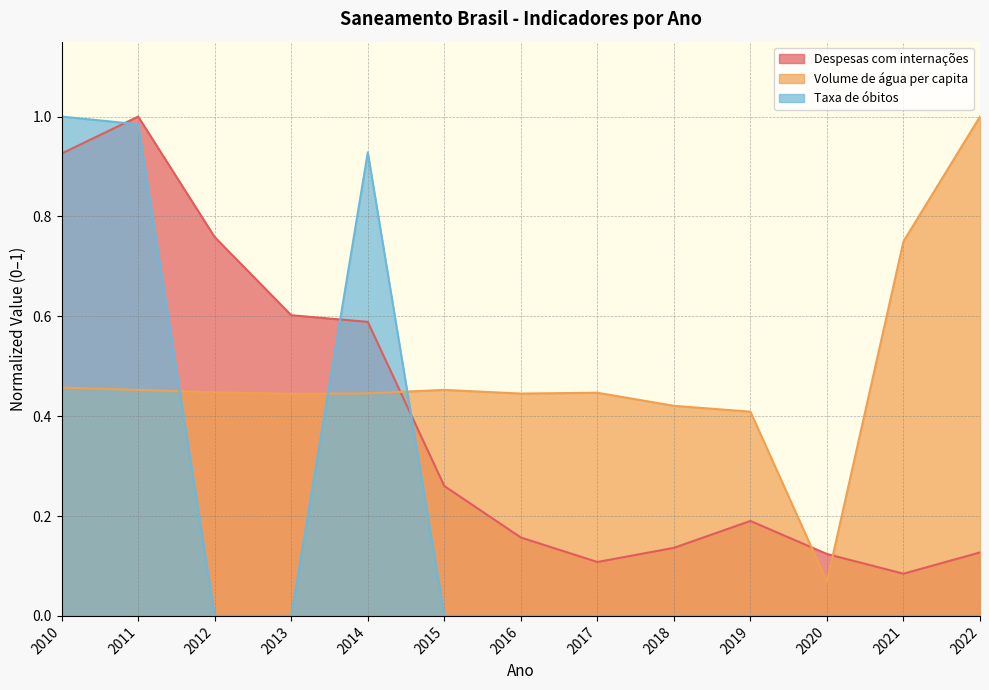

How many categories are shown in the chart?

13